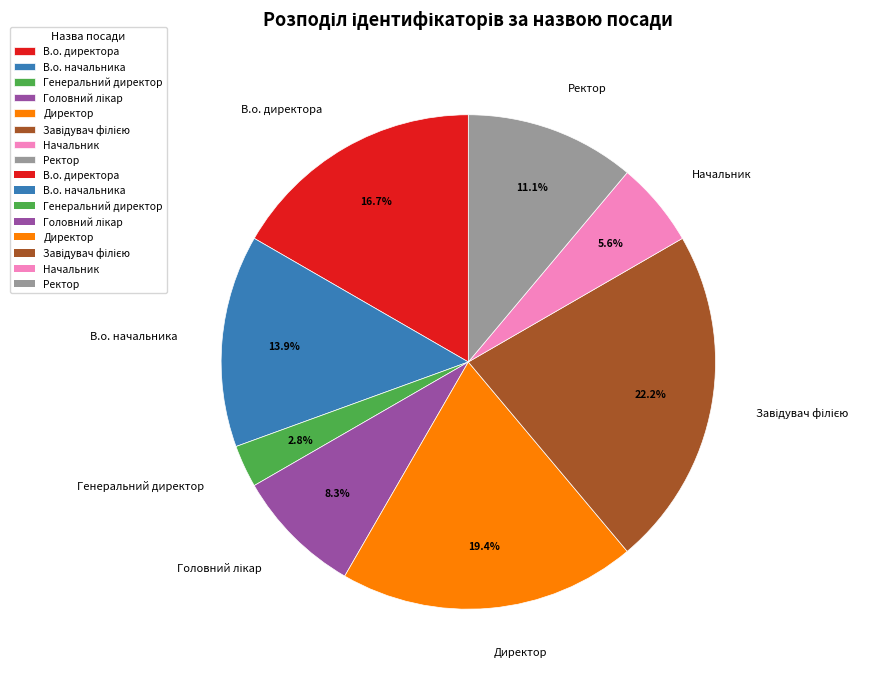

The Ректор slice represents 11% of the pie. True or false?

True